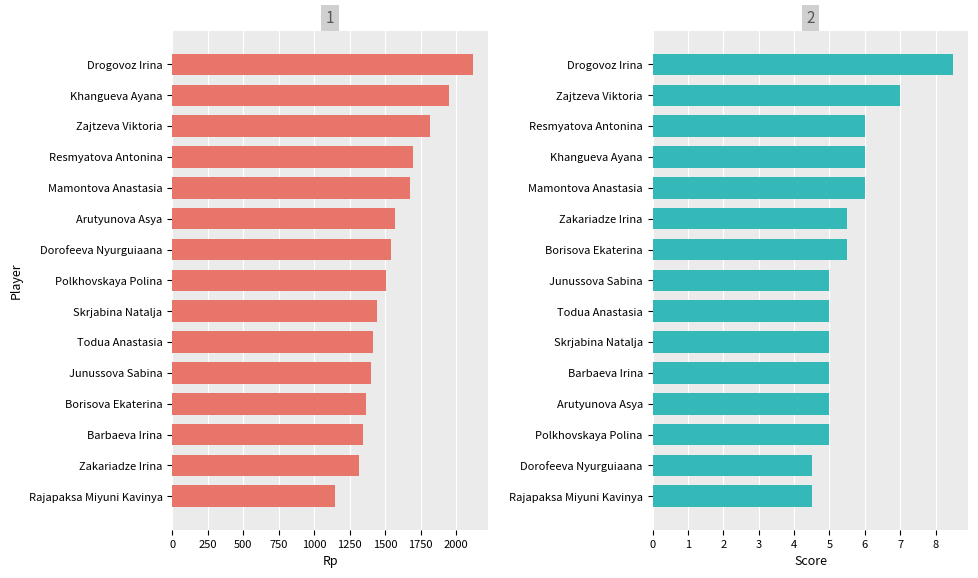

How many series are shown in this chart?

2